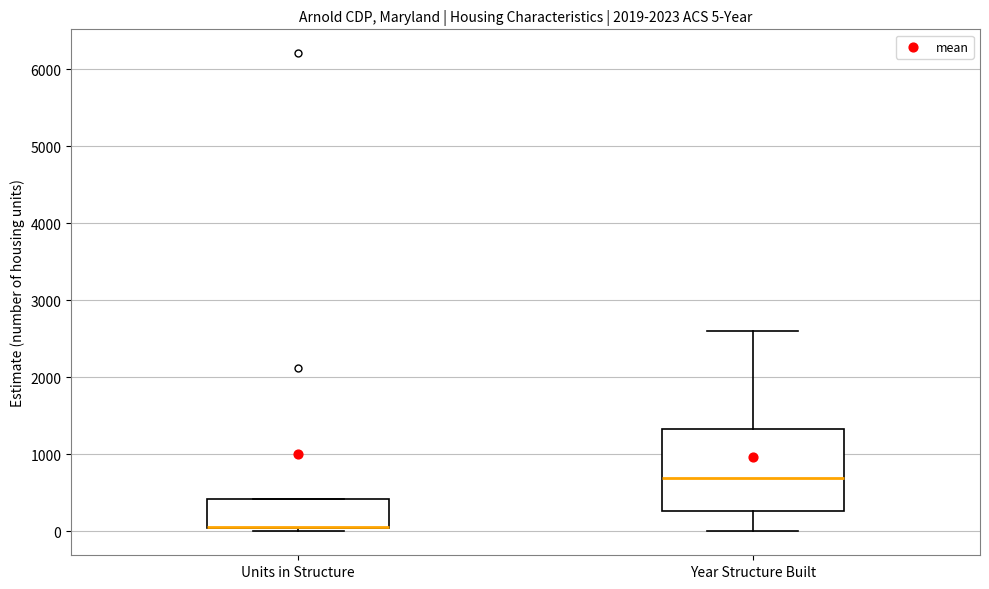

Comparing the boxes themselves (not the whiskers), which one is the tallest?

Year Structure Built